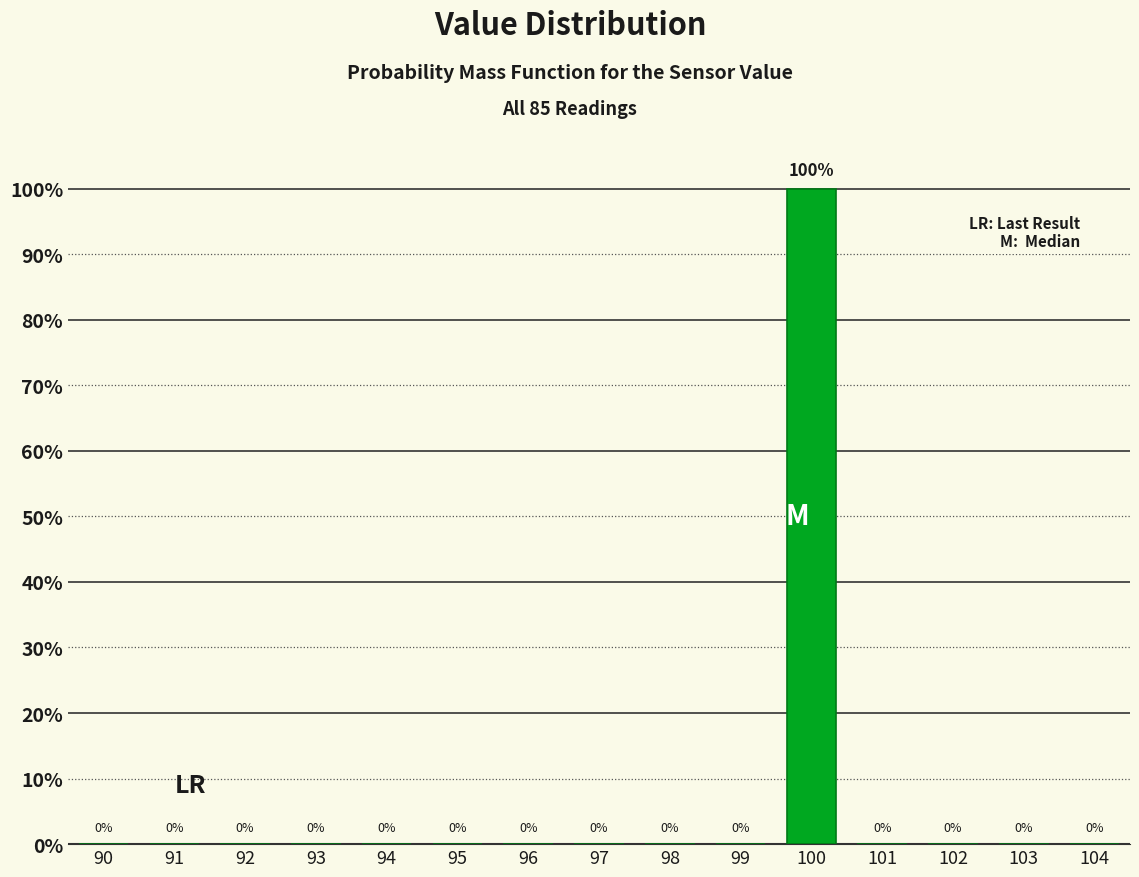

Reading right to left, list all the values displayed in this chart.

104=0	103=0	102=0	101=0	100=100	99=0	98=0	97=0	96=0	95=0	94=0	93=0	92=0	91=0	90=0